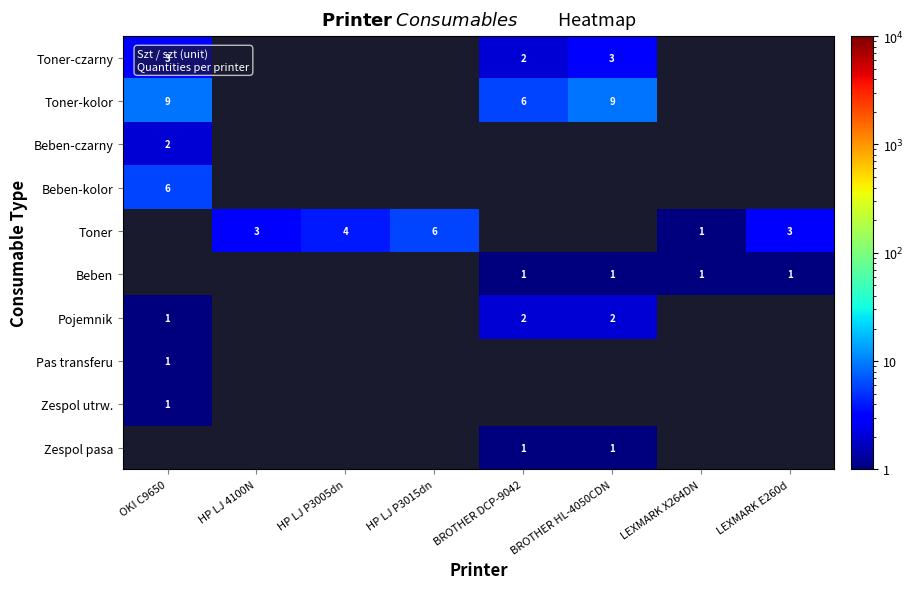

Between OKI C9650 and BROTHER DCP-9042, which is larger?

OKI C9650